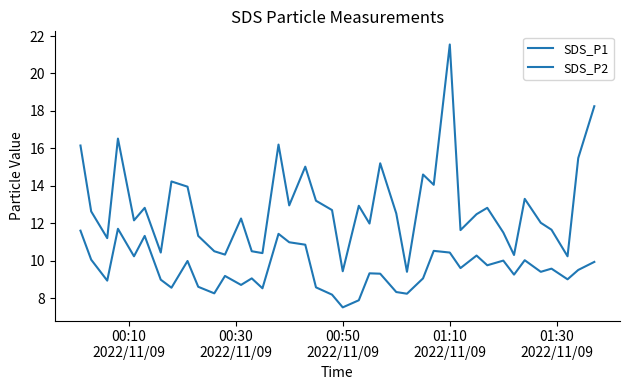

True or false: SDS_P1 and SDS_P2 intersect in this chart.

False